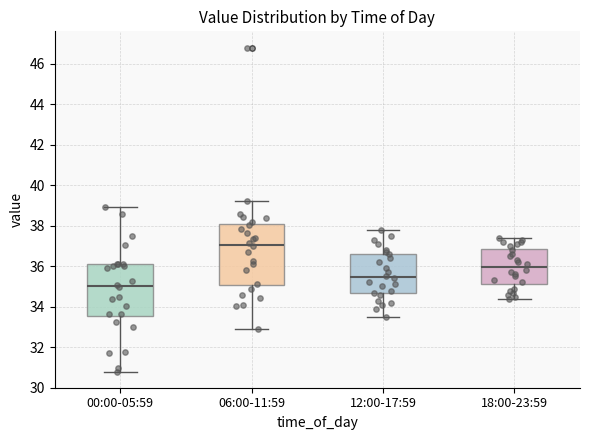

Reading left to right, read every box against the y-axis: the position of its median line, the range the box covers, and the ends of its whiskers. The values are not printed on the chart, so give them approximately, as read against the axis.

00:00-05:59: median 35.0, box 33.6 to 36.2, whiskers 30.8 to 39.0
06:00-11:59: median 37.0, box 35.0 to 38.0, whiskers 33.0 to 39.2
12:00-17:59: median 35.4, box 34.6 to 36.6, whiskers 33.6 to 37.8
18:00-23:59: median 36.0, box 35.2 to 36.8, whiskers 34.4 to 37.4